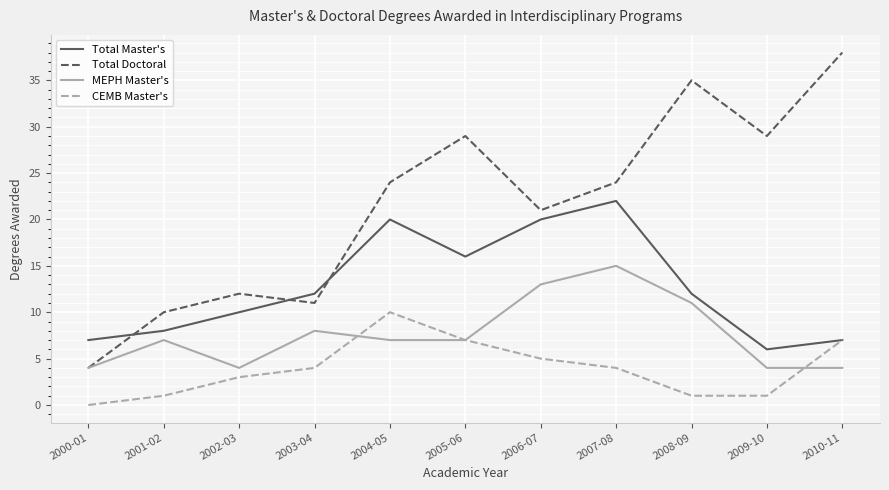

What is the difference between the highest and lowest values at 2009-10?

28